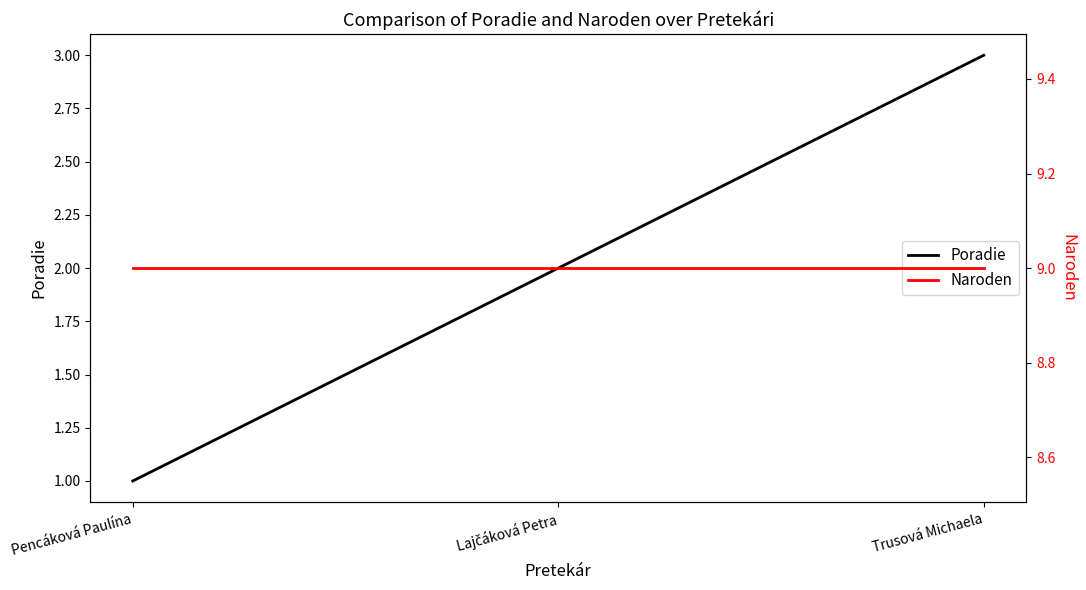

What is the difference between the Poradie values at Lajčáková Petra and Pencáková Paulína?

1